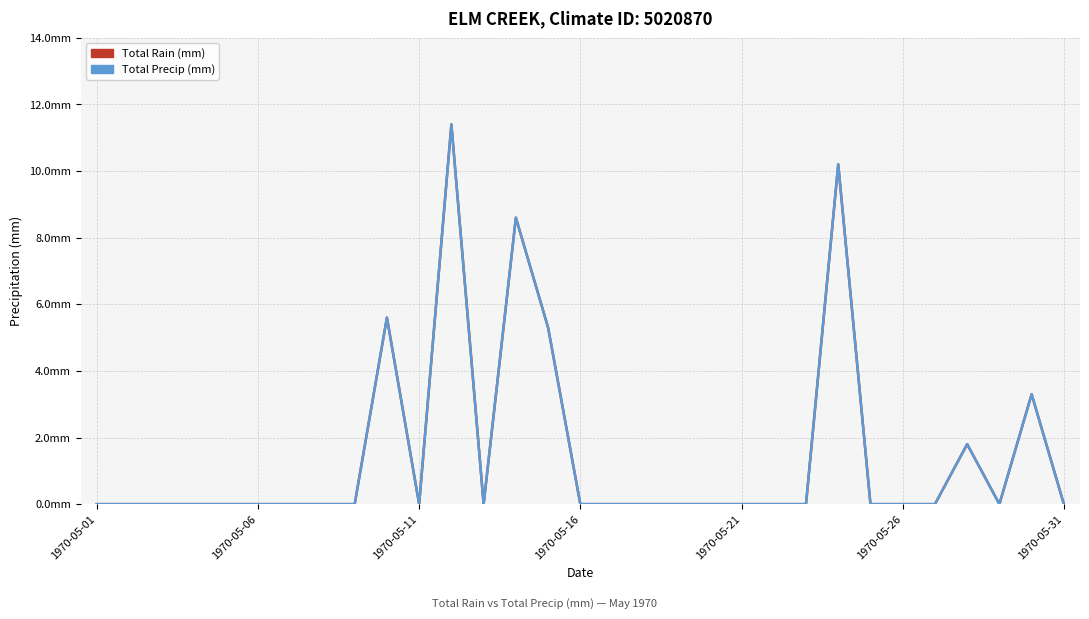

Does the chart have visible grid lines?

Yes